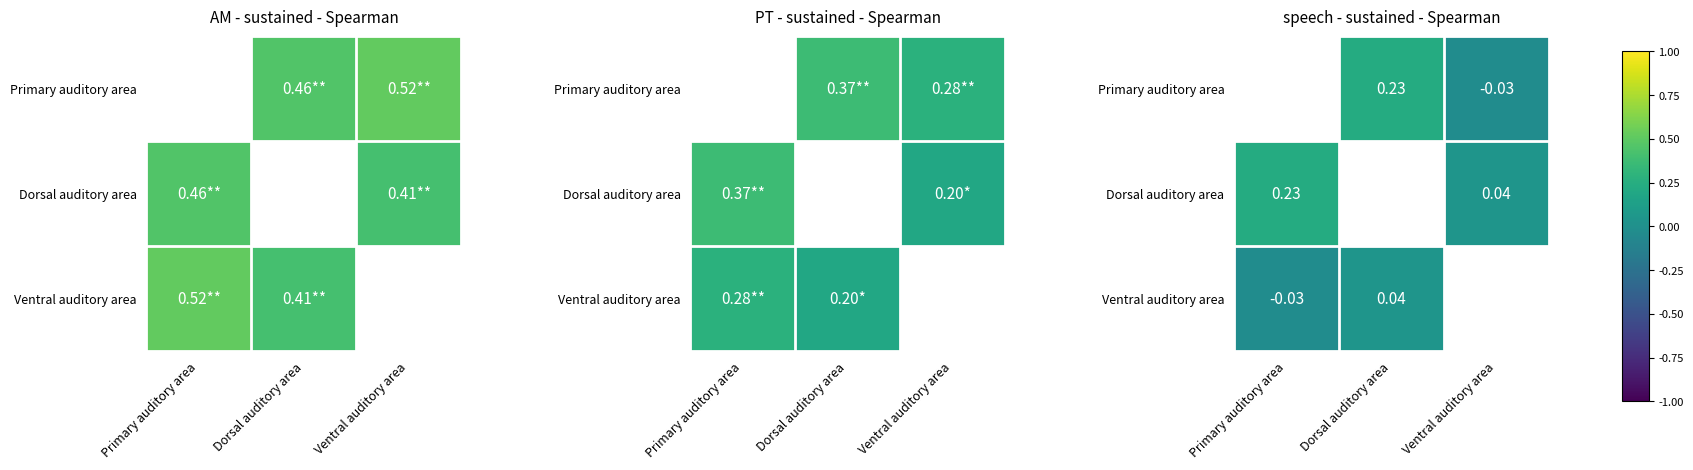

How many categories are shown in the chart?

3